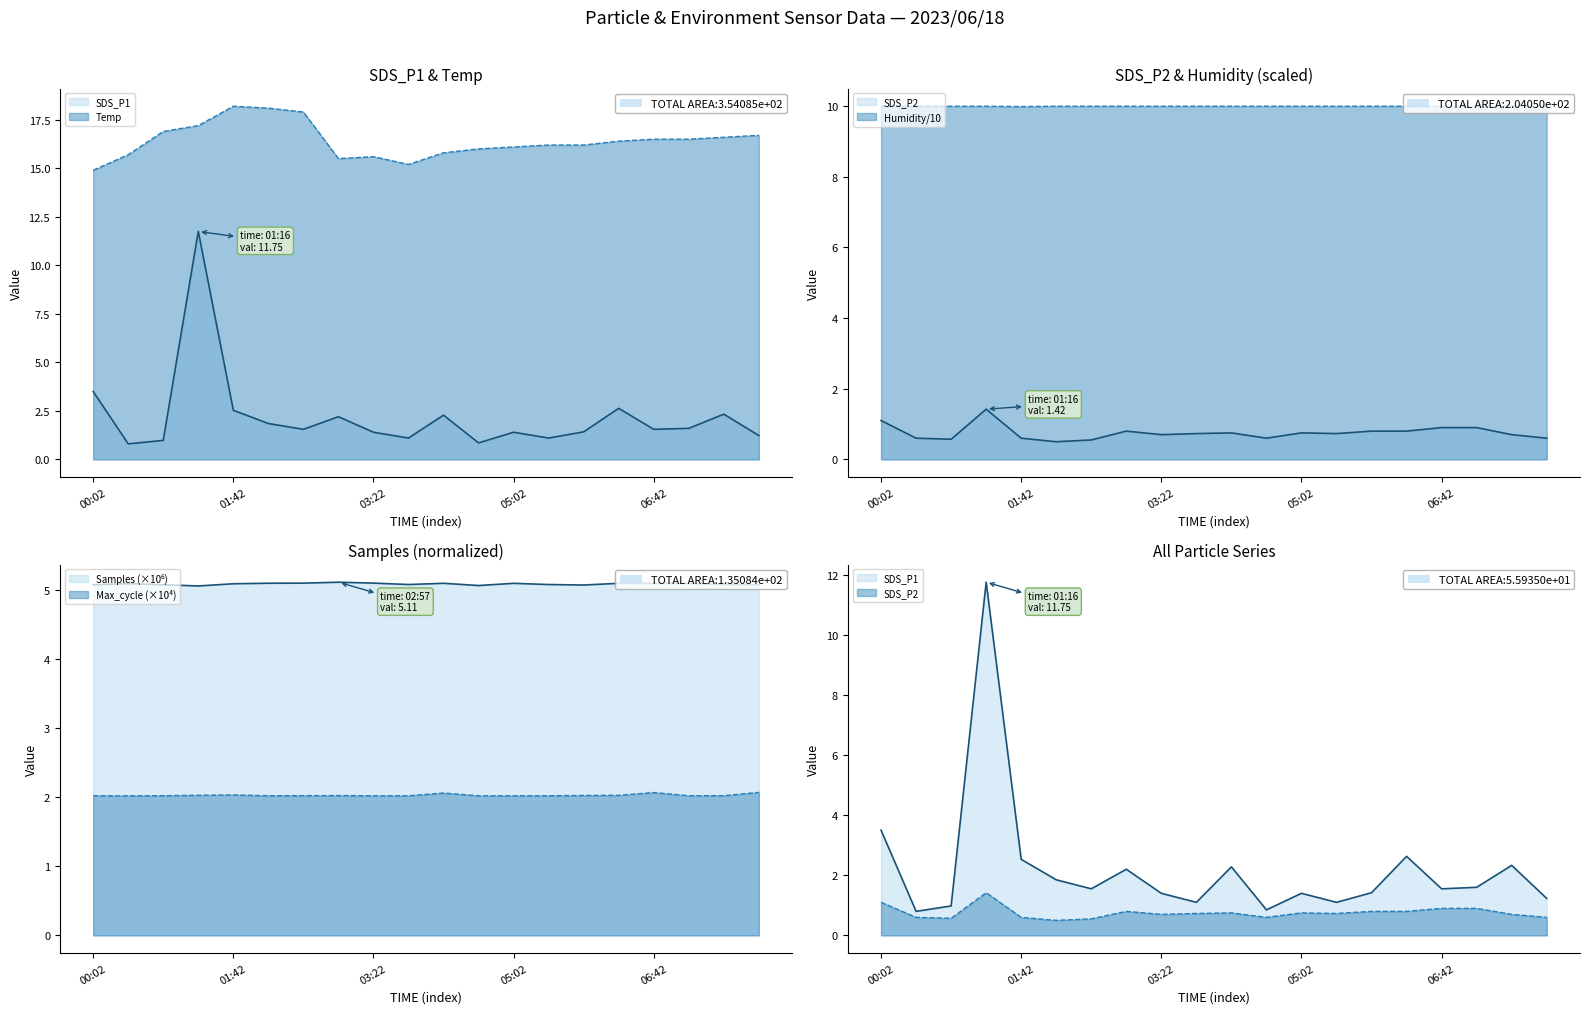

What is the label of the 6th point from the right?

05:52